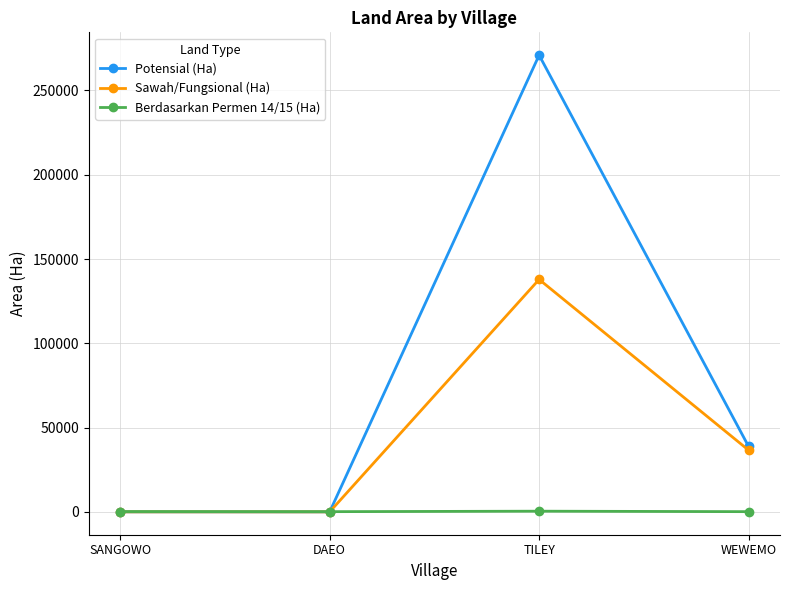

What is the difference between the maximum and minimum values in the Berdasarkan Permen 14/15 (Ha) series?

277.0